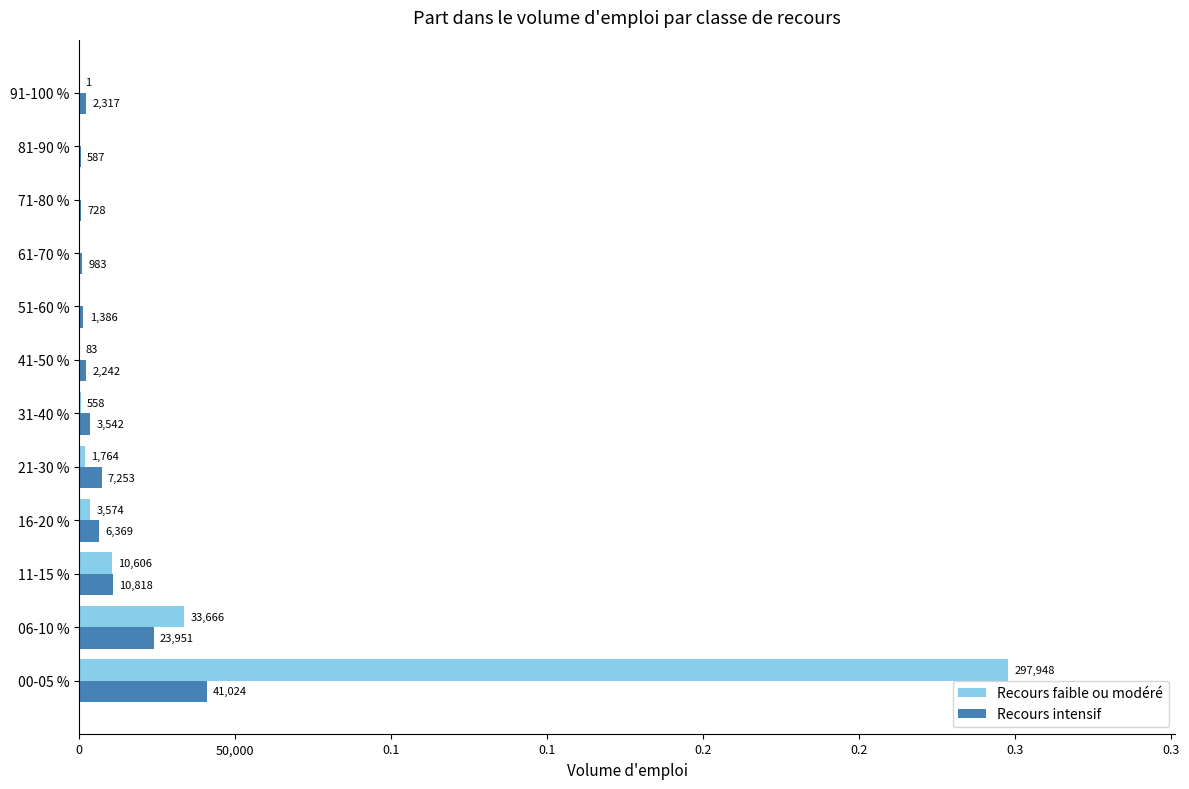

What are all the series names shown in the legend?

Recours faible ou modéré, Recours intensif